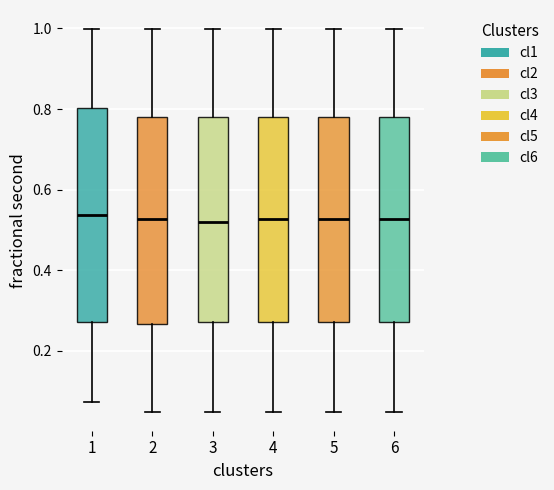

Reading left to right, read every box against the y-axis: the position of its median line, the range the box covers, and the ends of its whiskers. The values are not printed on the chart, so give them approximately, as read against the axis.

1: median 0.54, box 0.28 to 0.80, whiskers 0.08 to 1.00
2: median 0.52, box 0.26 to 0.78, whiskers 0.04 to 1.00
3: median 0.52, box 0.28 to 0.78, whiskers 0.04 to 1.00
4: median 0.52, box 0.28 to 0.78, whiskers 0.04 to 1.00
5: median 0.52, box 0.28 to 0.78, whiskers 0.04 to 1.00
6: median 0.52, box 0.28 to 0.78, whiskers 0.04 to 1.00